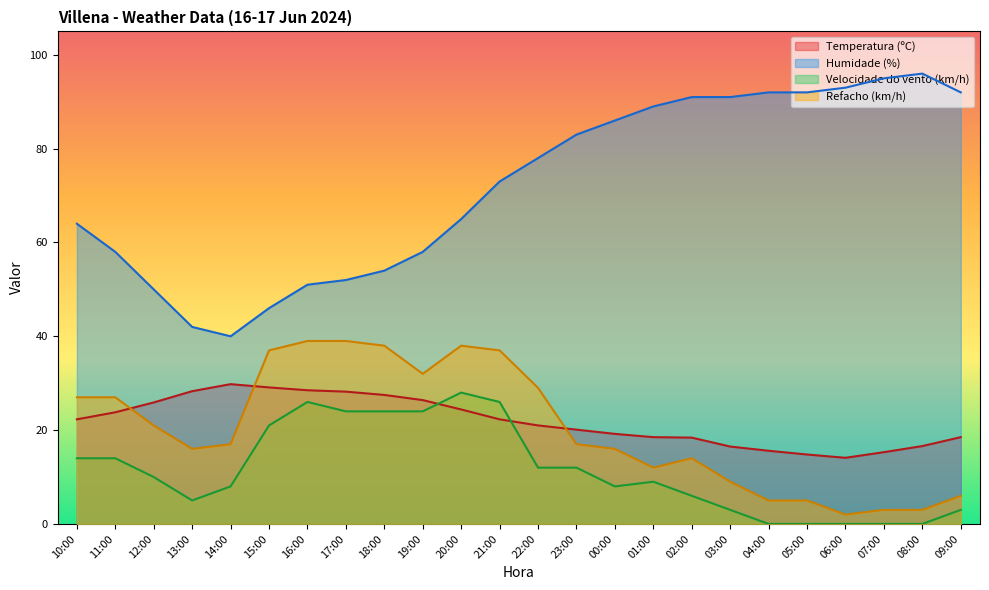

At 15:00, list the series in order from largest to smallest.

Humidade (%), Refacho (km/h), Temperatura (ºC), Velocidade do vento (km/h)